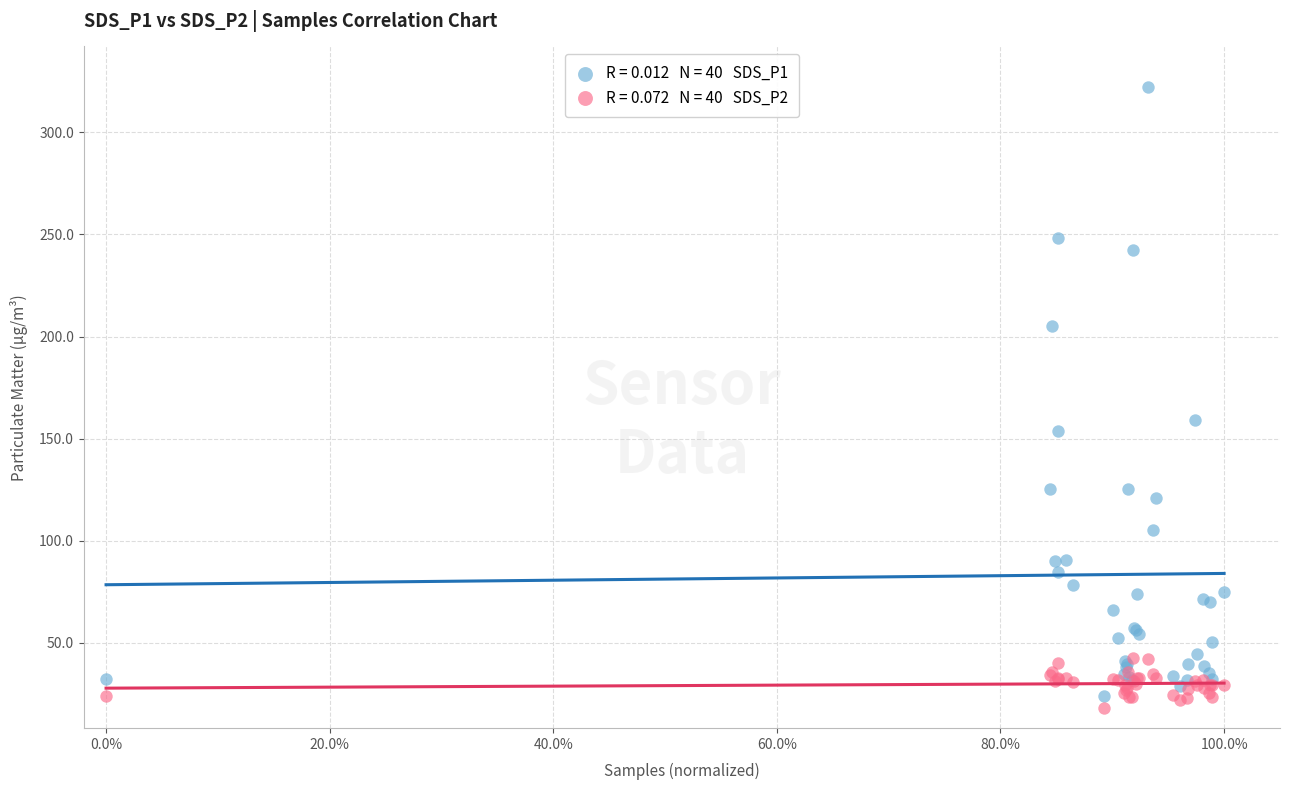

Across all series, what Y value is closest to 170?

159.2